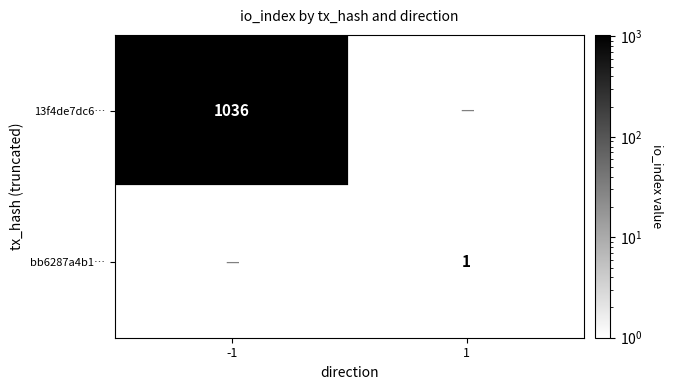

True or false: 13f4de7dc6… has a value of 1036 at -1.

True